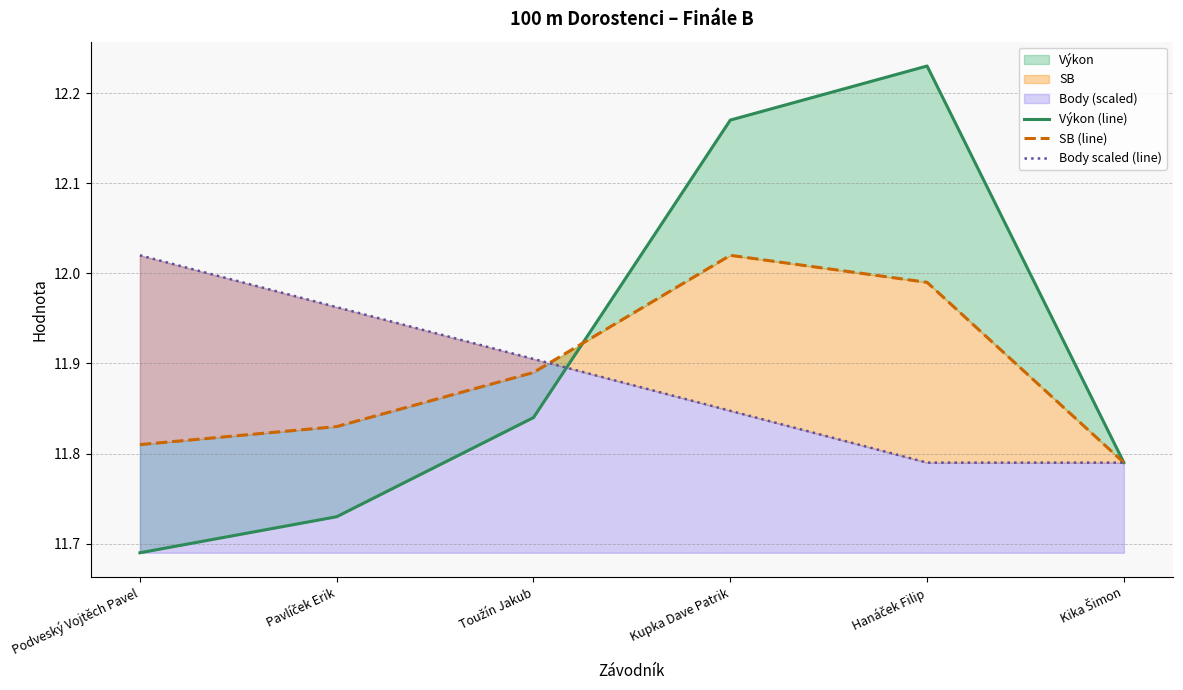

What position from the left is Pavlíček Erik?

2